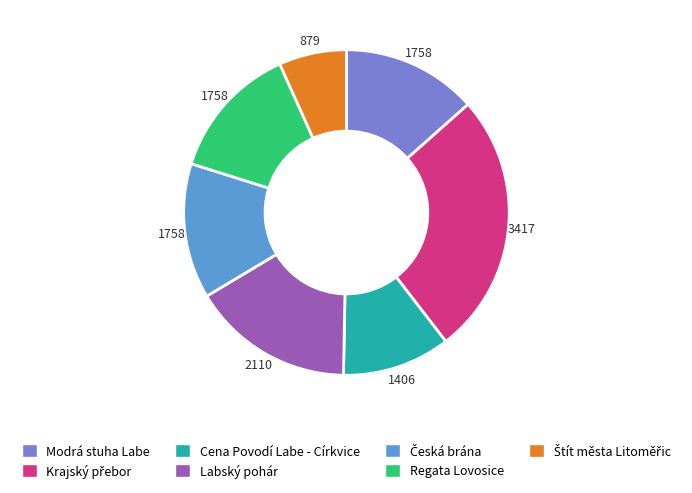

Do Labský pohár and Regata Lovosice together represent more than half of the pie?

No